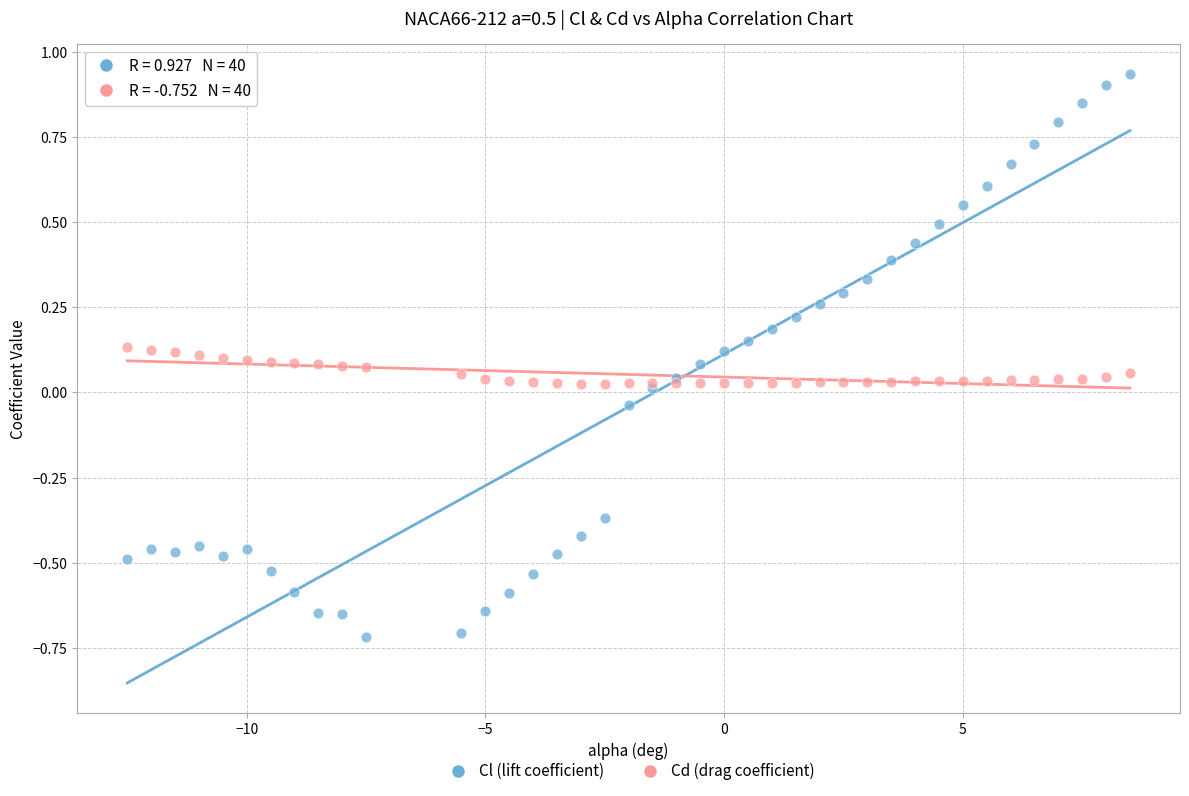

Which series contains the lowest Y value?

Cl (lift coefficient)